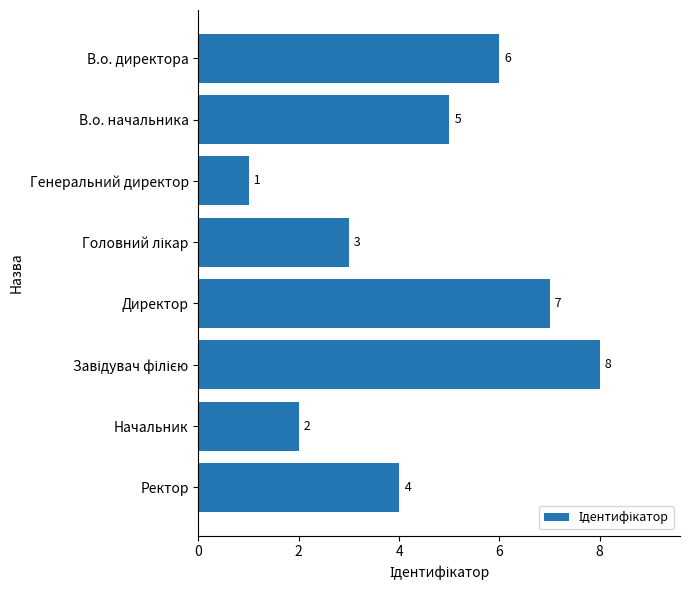

Approximately how many times larger is the value at Ректор compared to В.о. начальника?

0.8